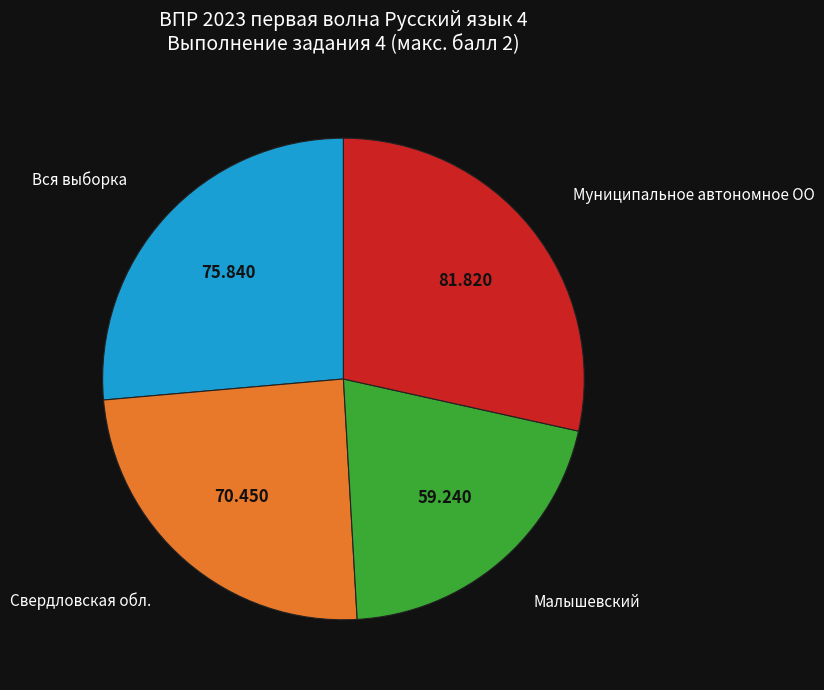

True or false: Муниципальное автономное ОО accounts for 28% of the total.

True